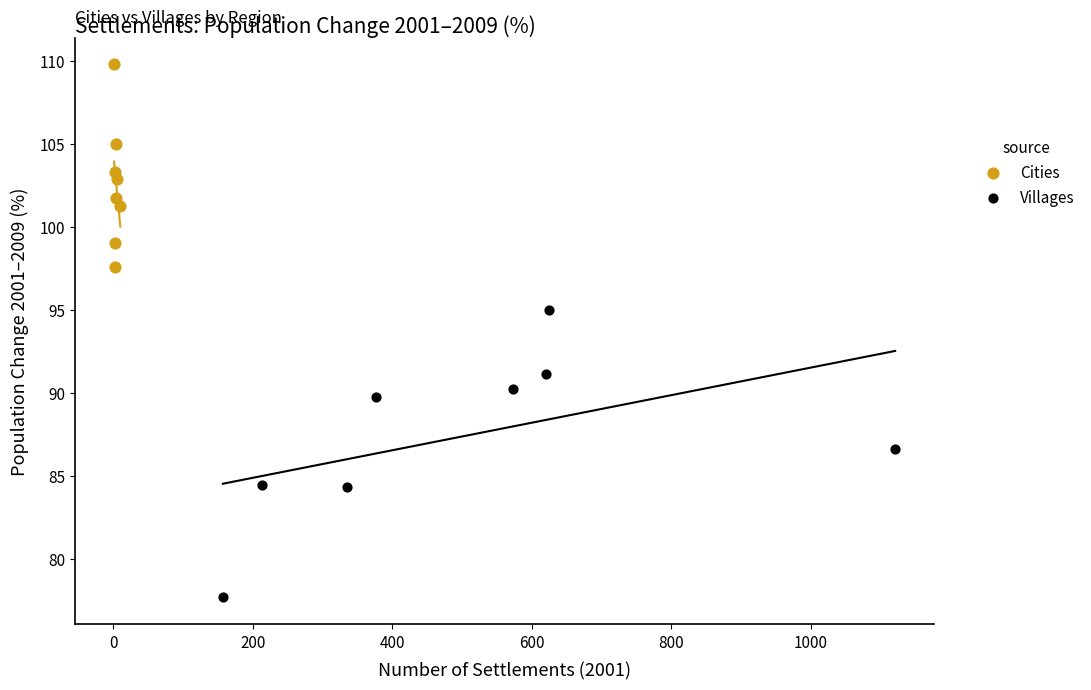

Which series contains the lowest Y value?

Villages